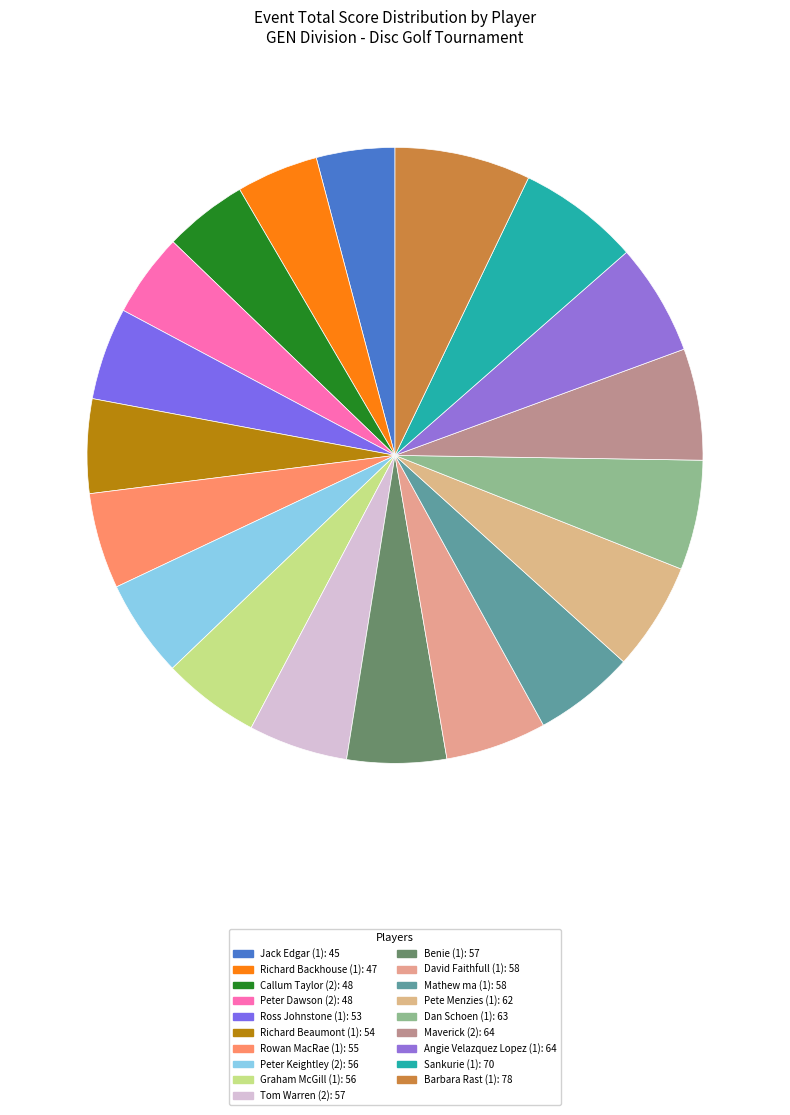

Does Tom Warren (2) account for over 50% of the chart?

No